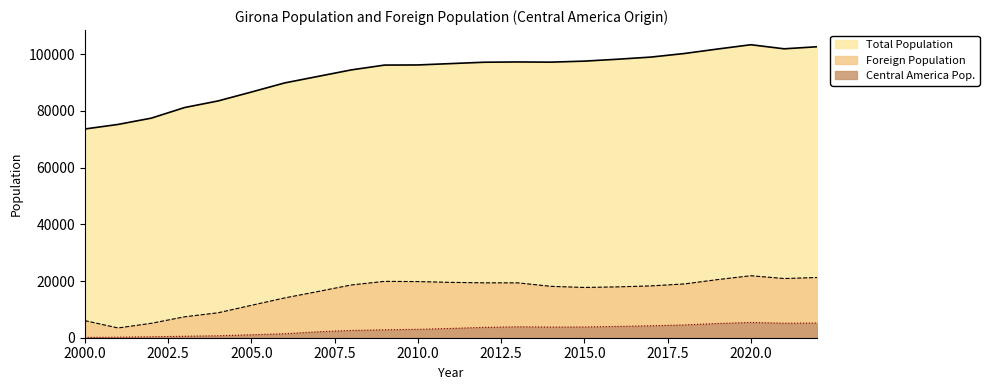

Which series has the largest range (max minus min)?

Total Population